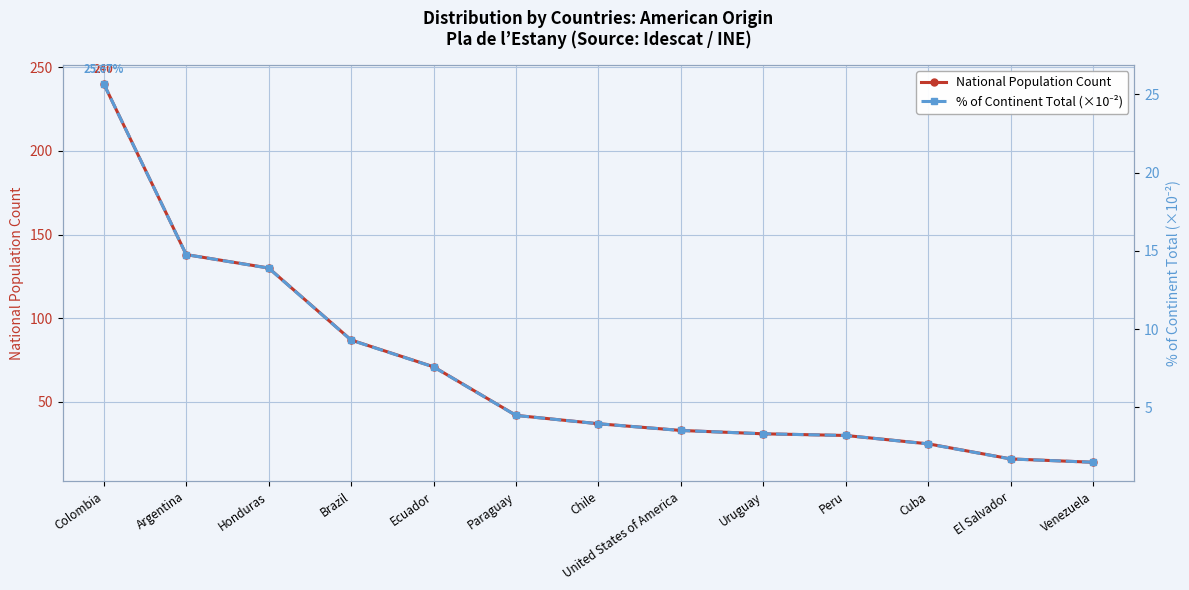

At Colombia, list the series in order from smallest to largest.

National Population Count, % of Continent Total (×10⁻²)